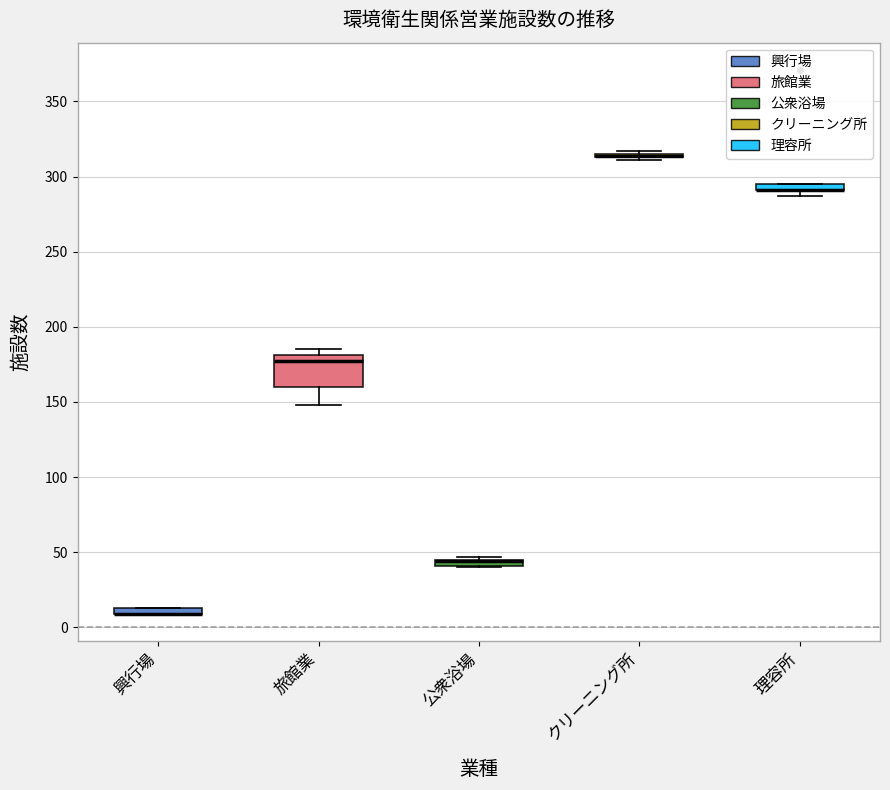

Where is the lower edge of the box for 理容所 on the y-axis? The values are not printed on the chart, so give them approximately, as read against the axis.

290